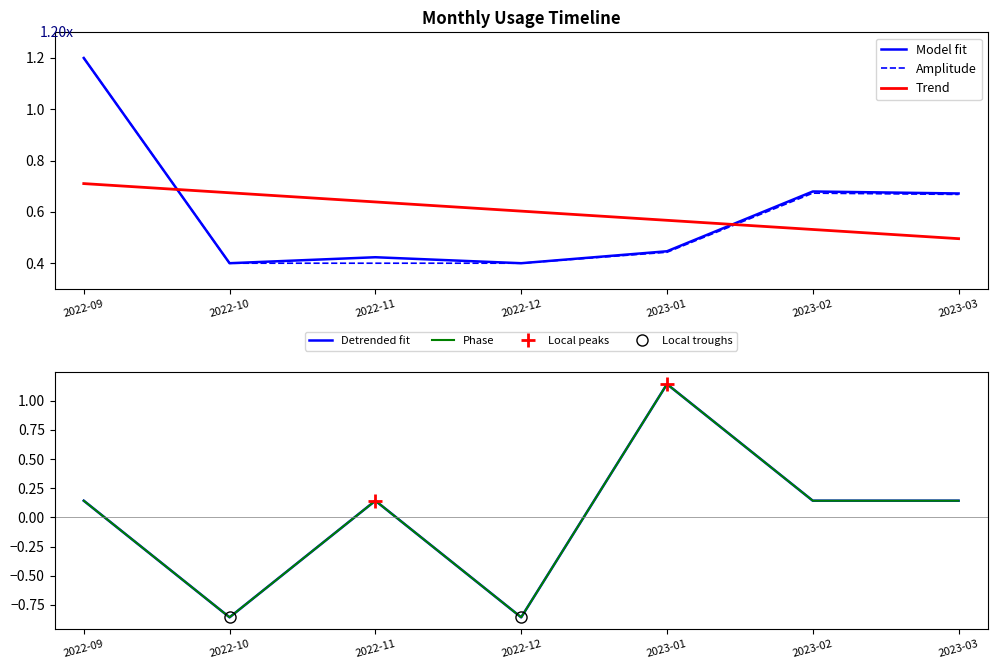

Which has a higher value, 2022-11 or 2022-09?

2022-09